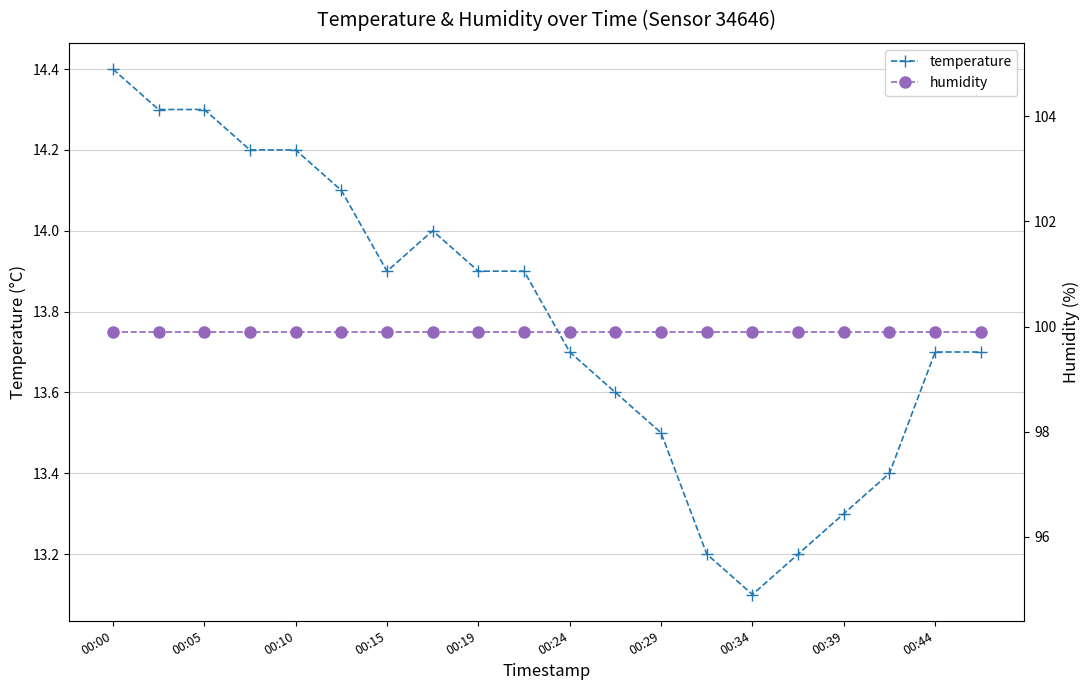

What is the sum of all temperature values?

275.6